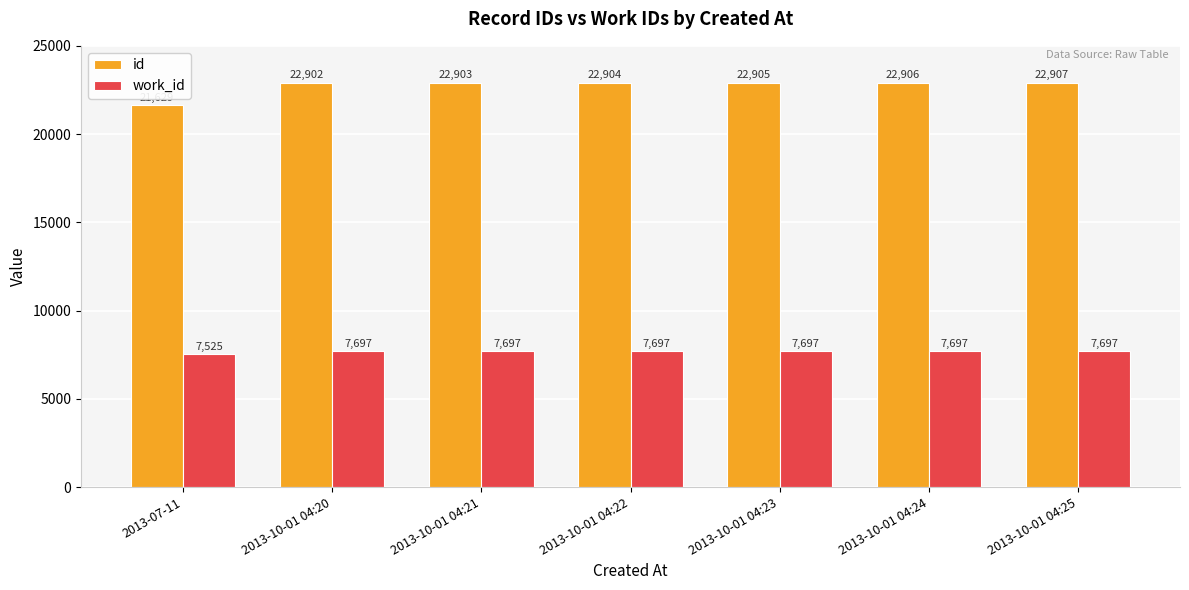

Which label corresponds to the smallest value in the chart?

2013-07-11